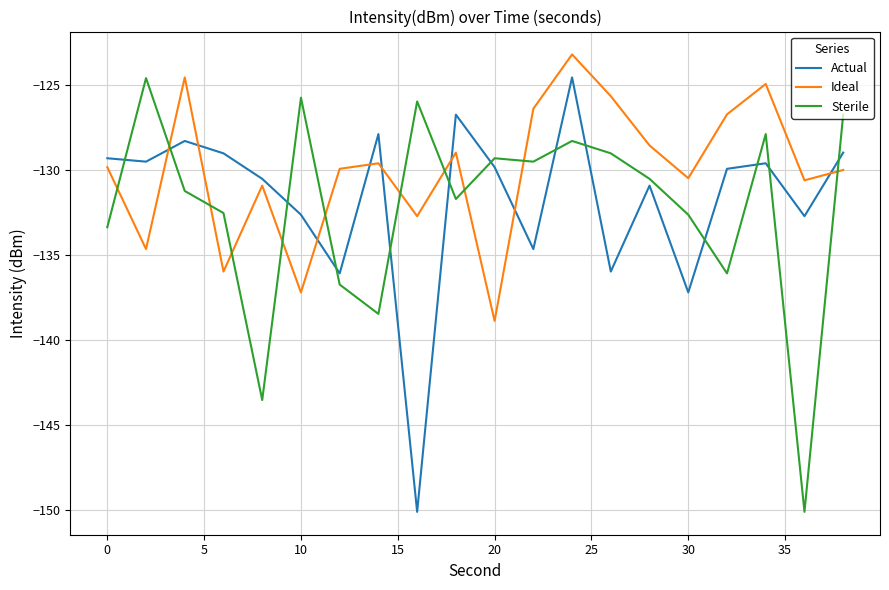

What is the highest value of the Actual series?

-124.6